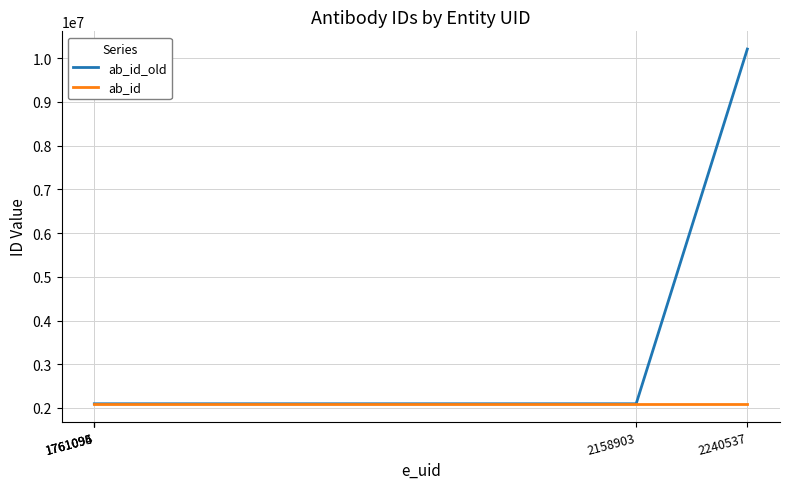

Which series has the widest spread of values?

ab_id_old